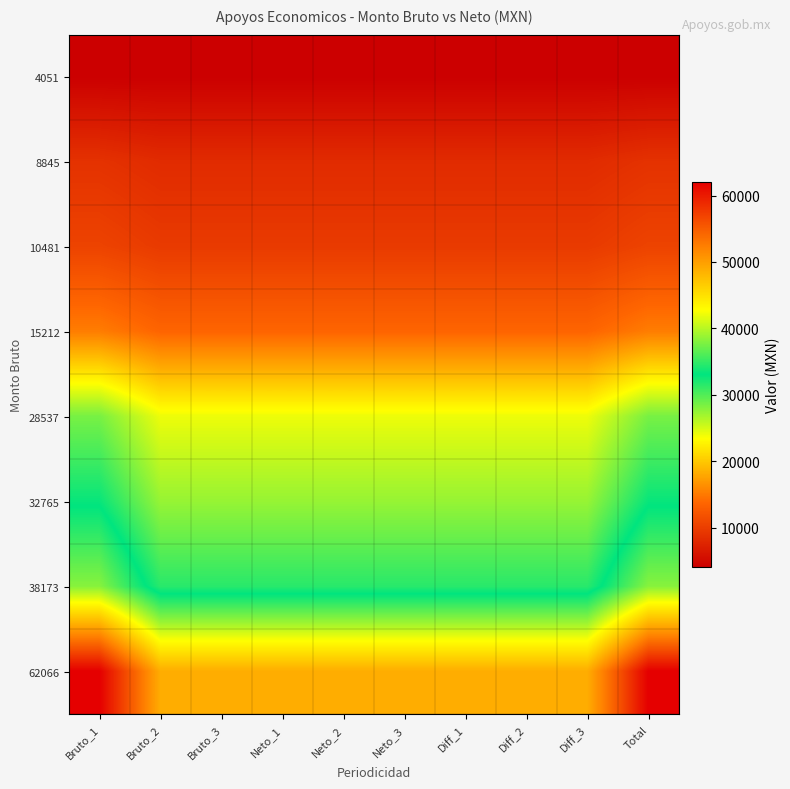

Rank the series at Bruto_3 from lowest to highest value.

4051, 8845, 10481, 15212, 28537, 32765, 38173, 62066